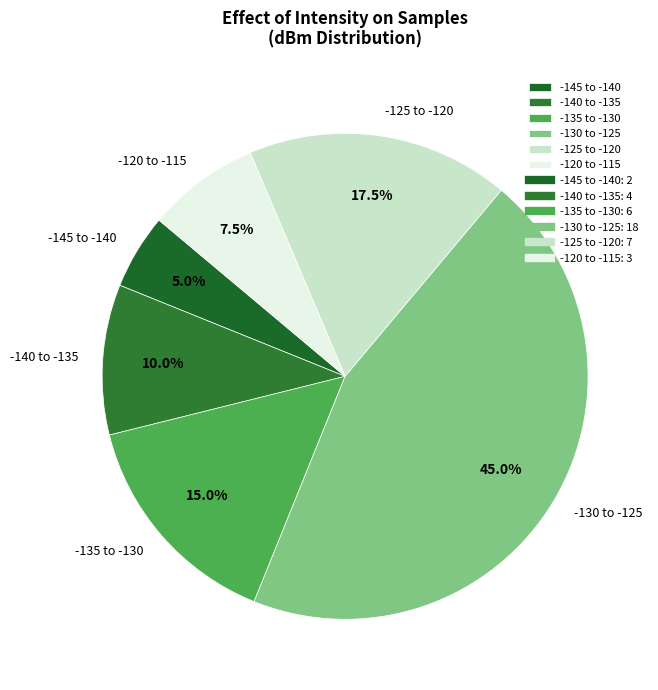

Does any single category account for the majority?

No